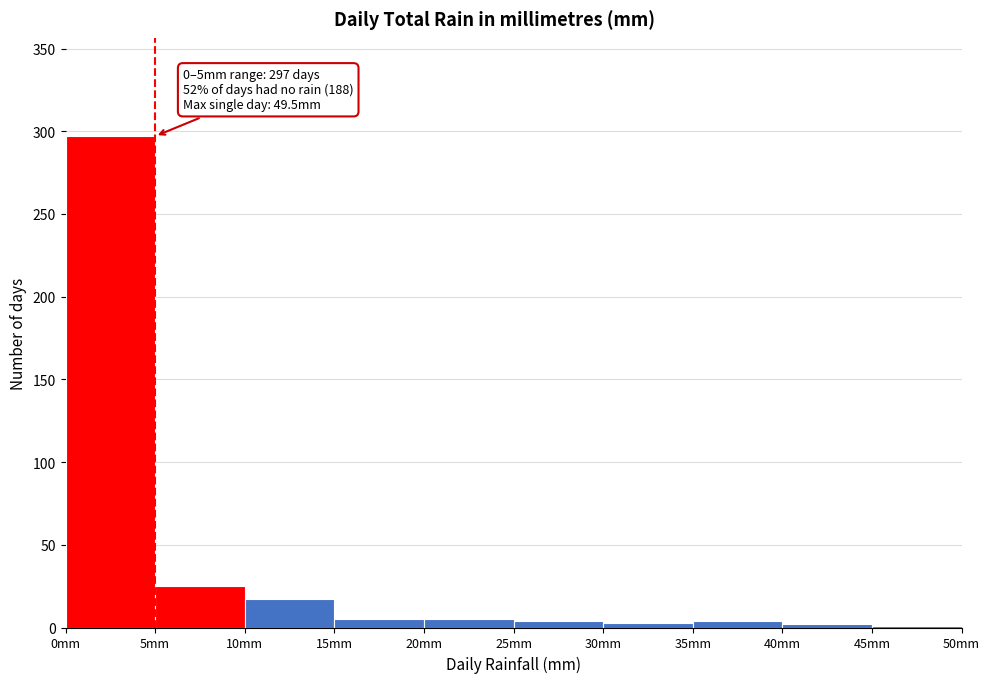

Which range on the x-axis has the tallest bar?

0 to 5